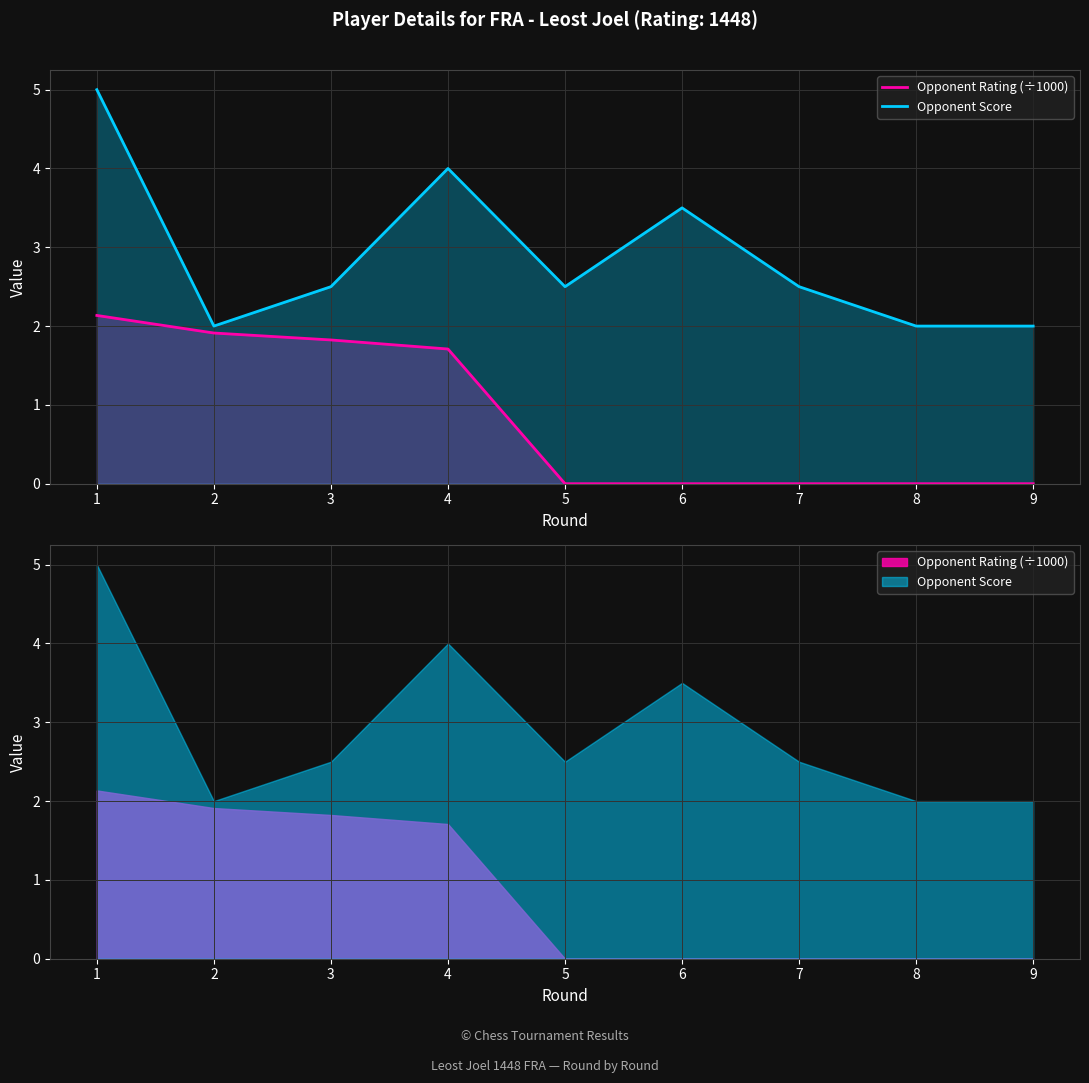

Rank the series by their maximum value, from lowest to highest.

Opponent Rating (÷1000), Opponent Score